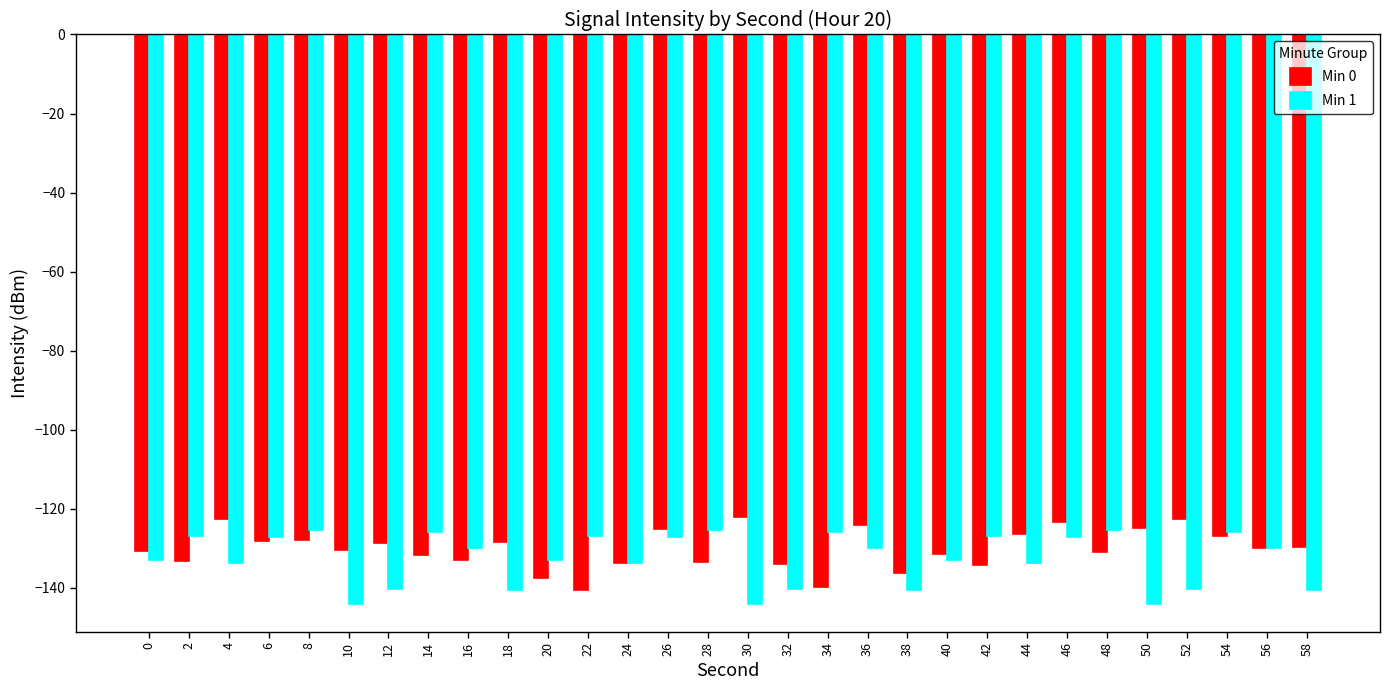

Rank the series by their average value, from highest to lowest.

Min 0, Min 1